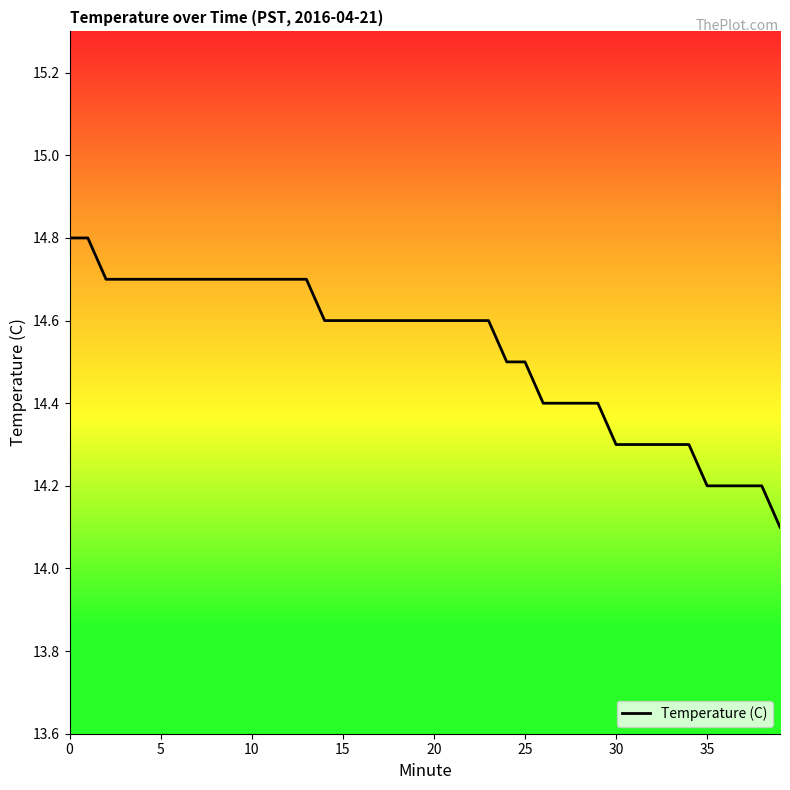

What is the difference between the maximum and minimum values?

0.7